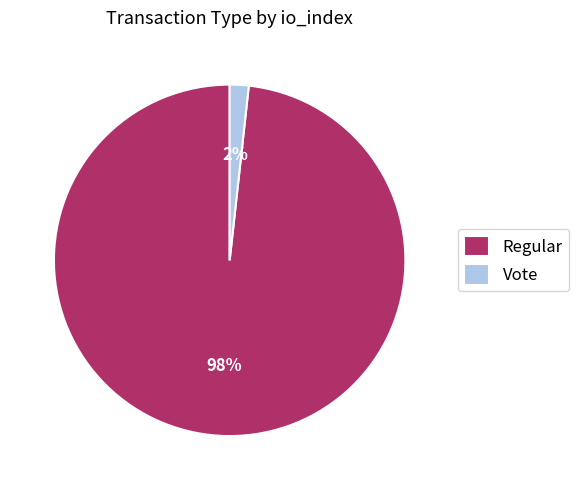

Is the sum of Regular and Vote greater than half?

Yes